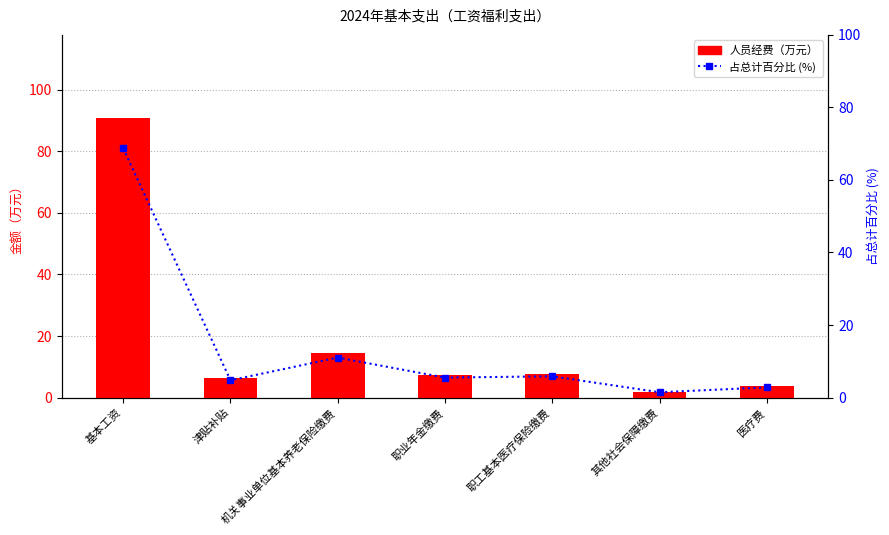

Which label corresponds to the largest value in the chart?

基本工资